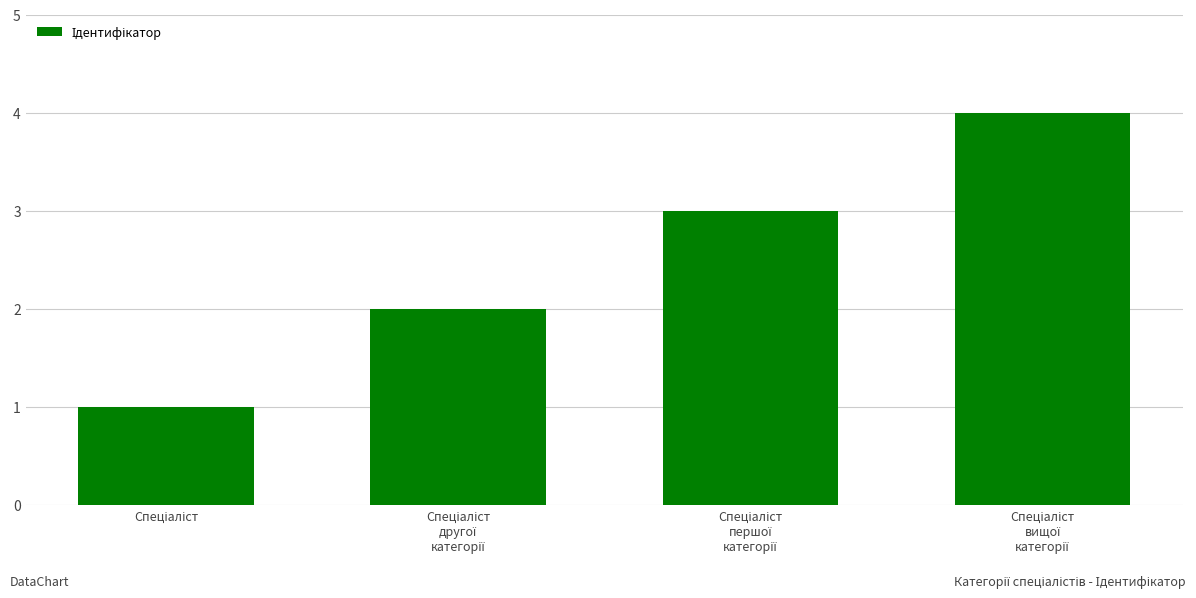

Reading right to left, list all the values displayed in this chart.

4	3	2	1